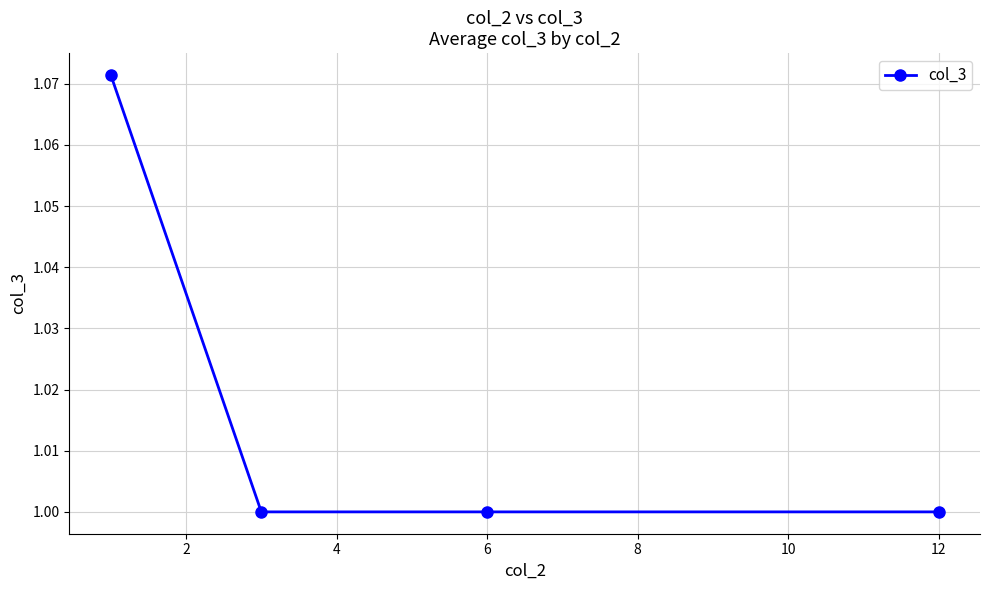

True or false: the data has more than 2 interior local peaks.

False